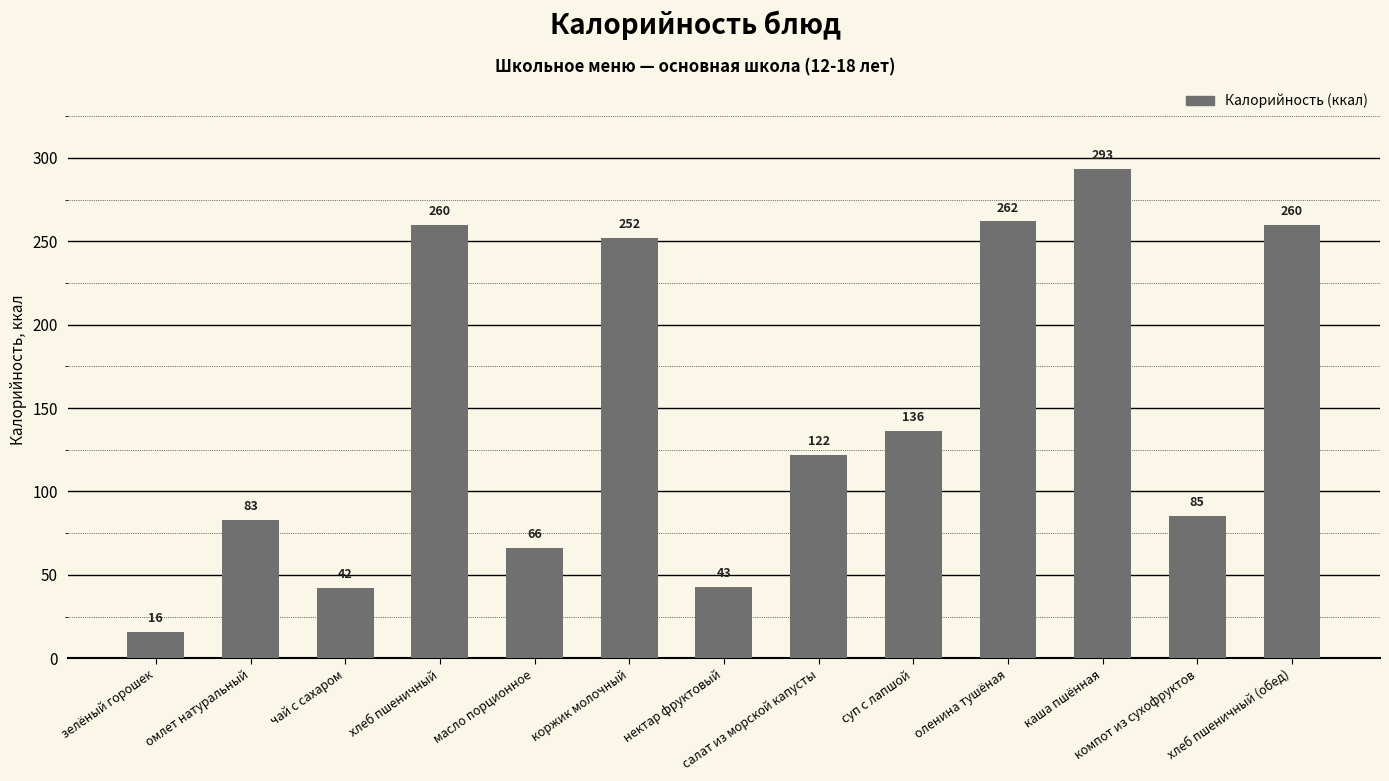

Which label corresponds to the smallest value in the chart?

зелёный горошек